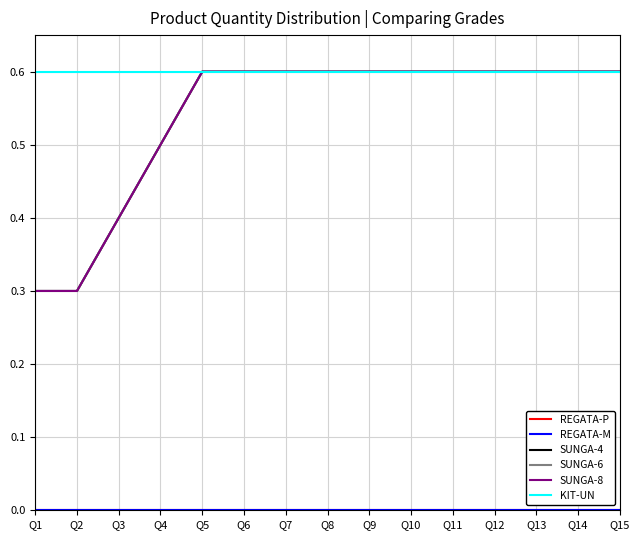

Does the chart display data point markers on the line(s)?

No